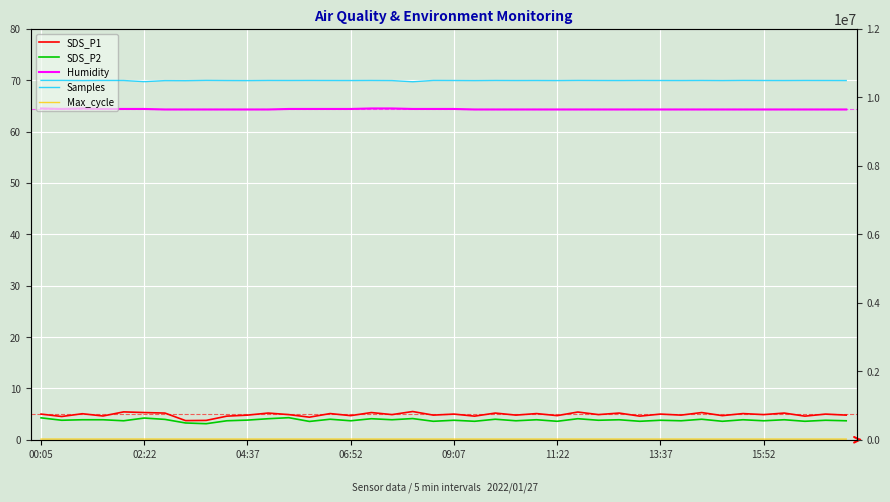

What is the maximum value for SDS_P1?

5.5